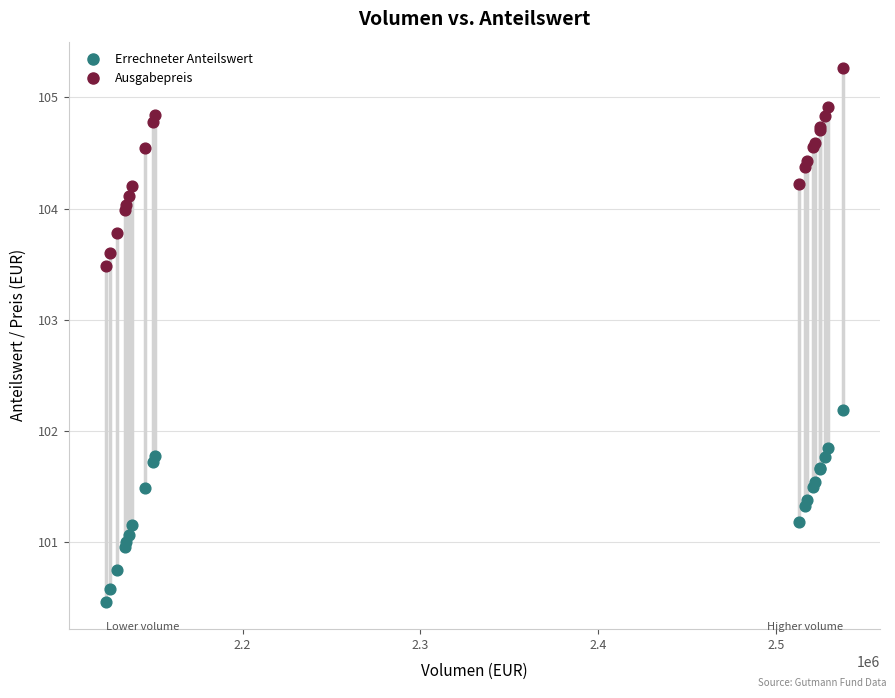

Which series contains the lowest Y value?

Errechneter Anteilswert